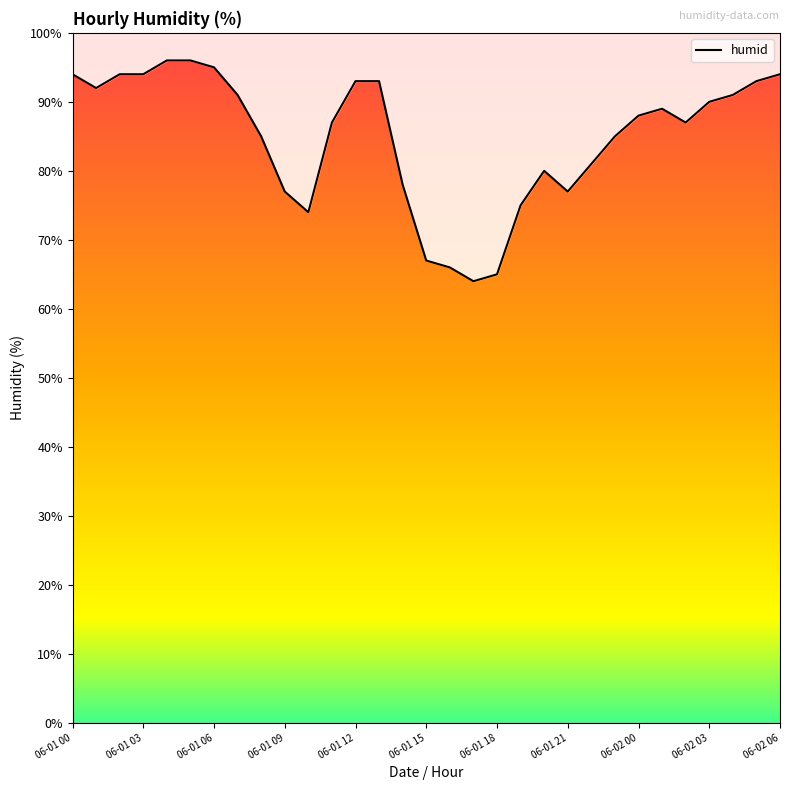

At which label is the value closest to 80?

20